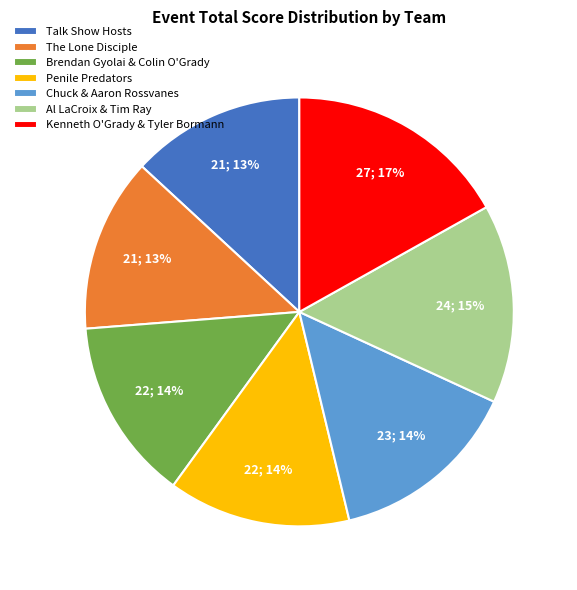

What is the largest slice in the pie chart?

Kenneth O'Grady & Tyler Bormann